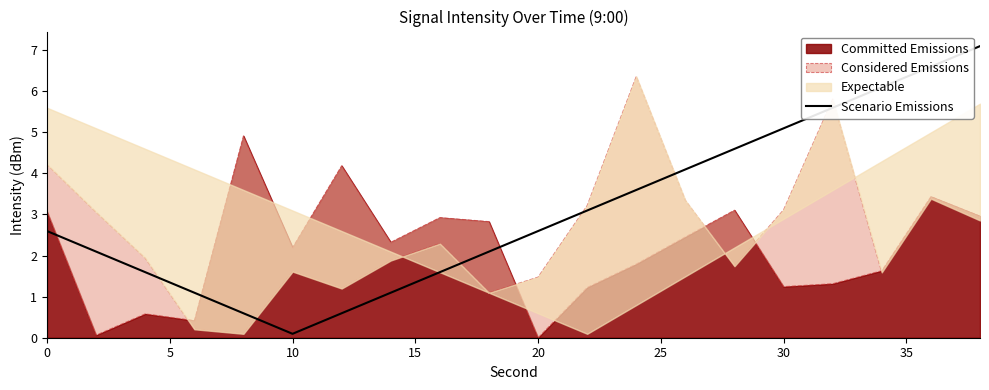

Which category has the lowest value in the Scenario Emissions series?

10